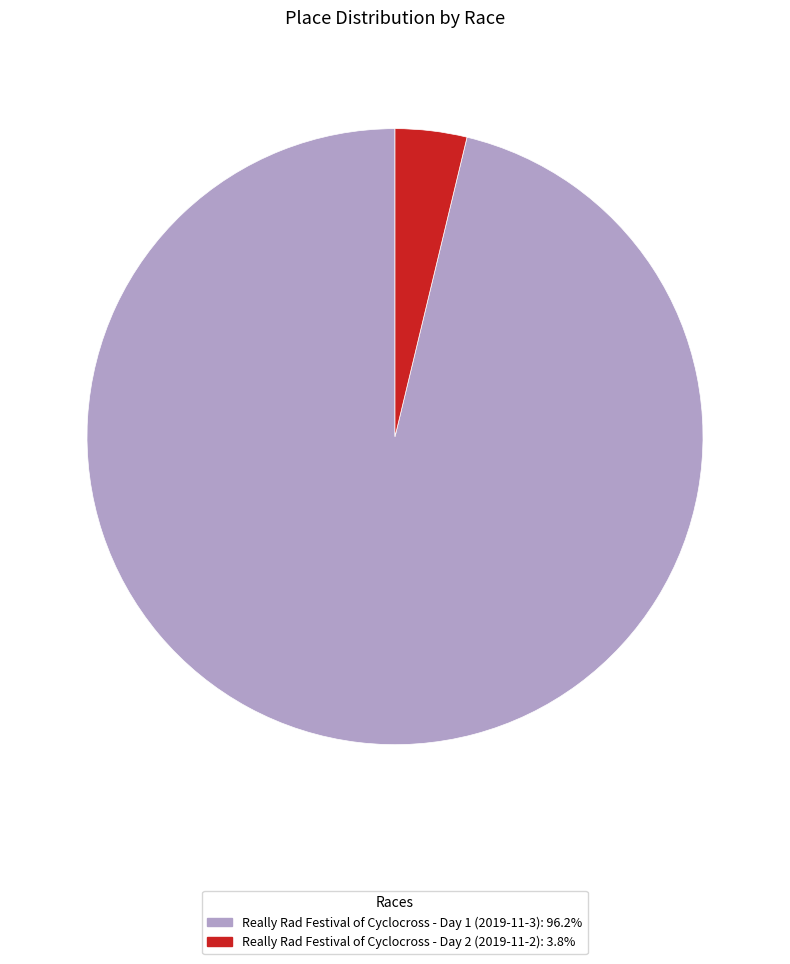

Which category accounts for the majority?

Really Rad Festival of Cyclocross - Day 1 (2019-11-3)